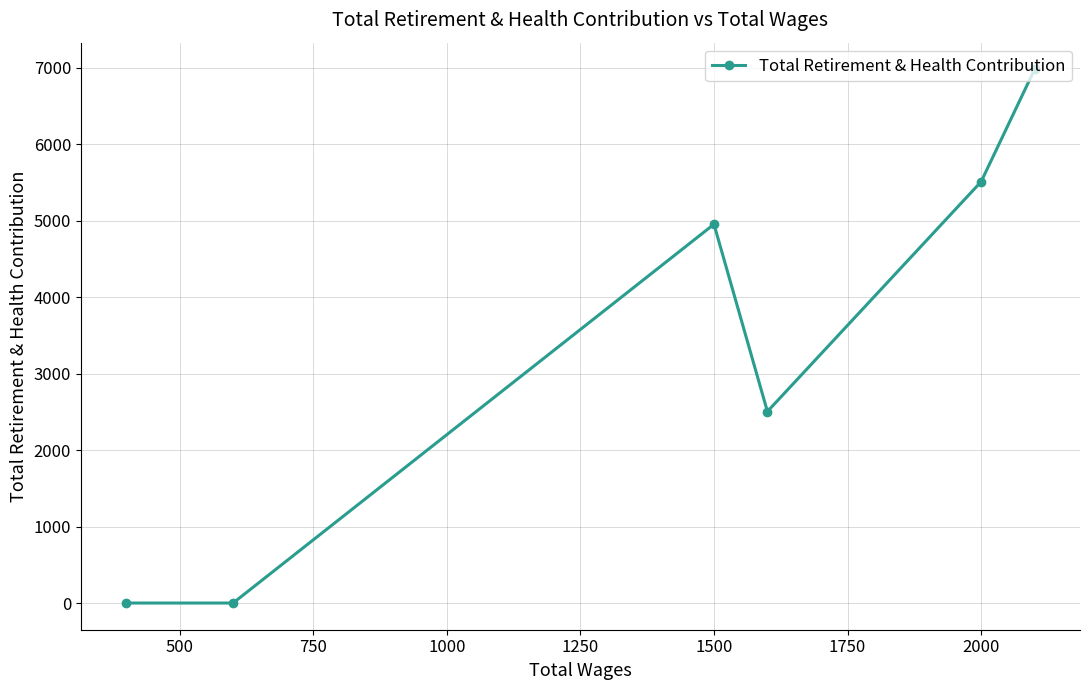

Is it true that the value at 1500 is 2954?

False